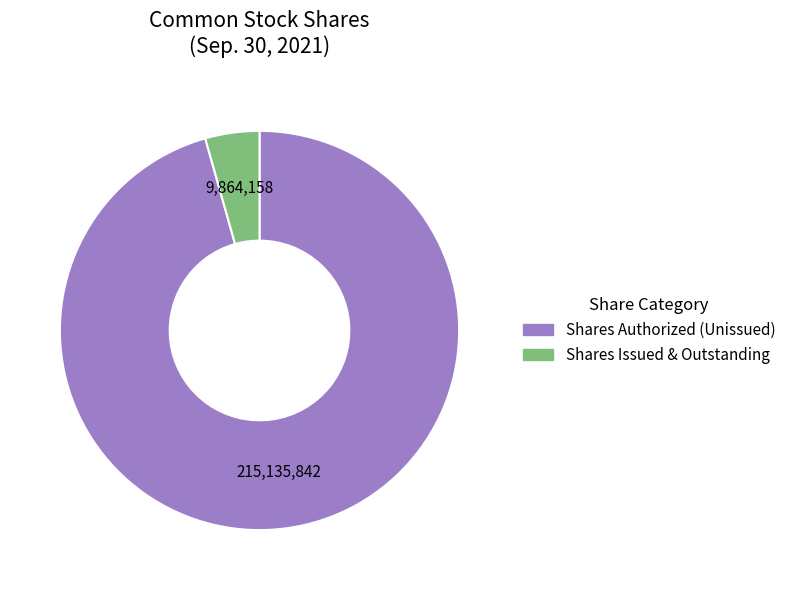

Between Shares Authorized (Unissued) and Shares Issued & Outstanding, which is larger?

Shares Authorized (Unissued)